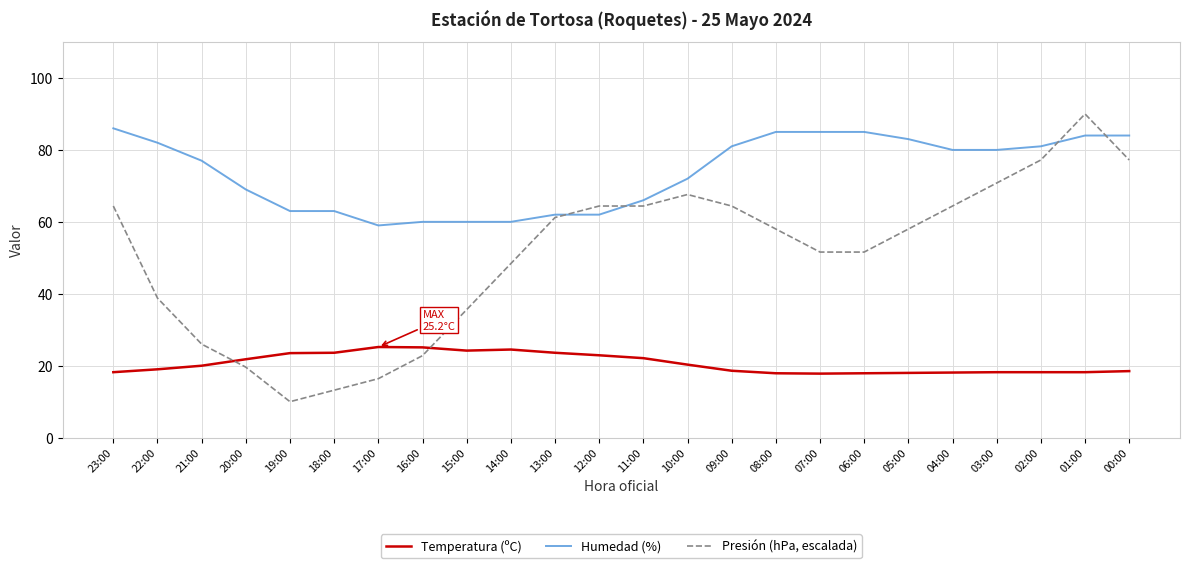

What is the average value of the Humedad (%) series?

73.7